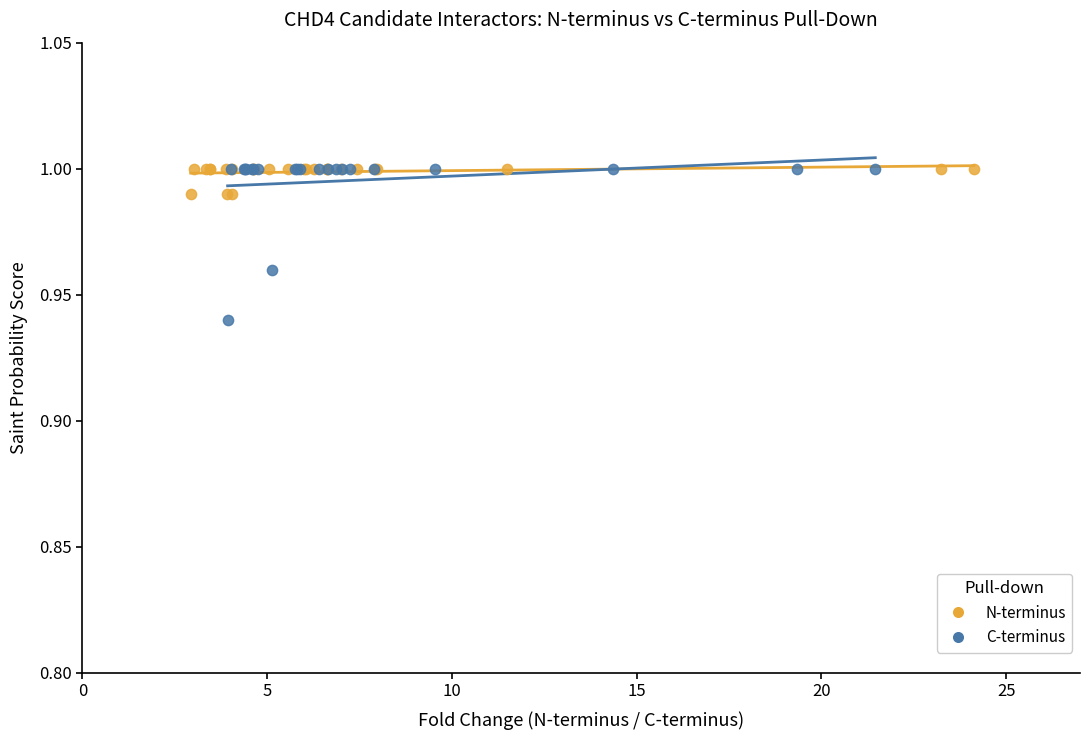

Which series has the largest Y range (max minus min)?

C-terminus